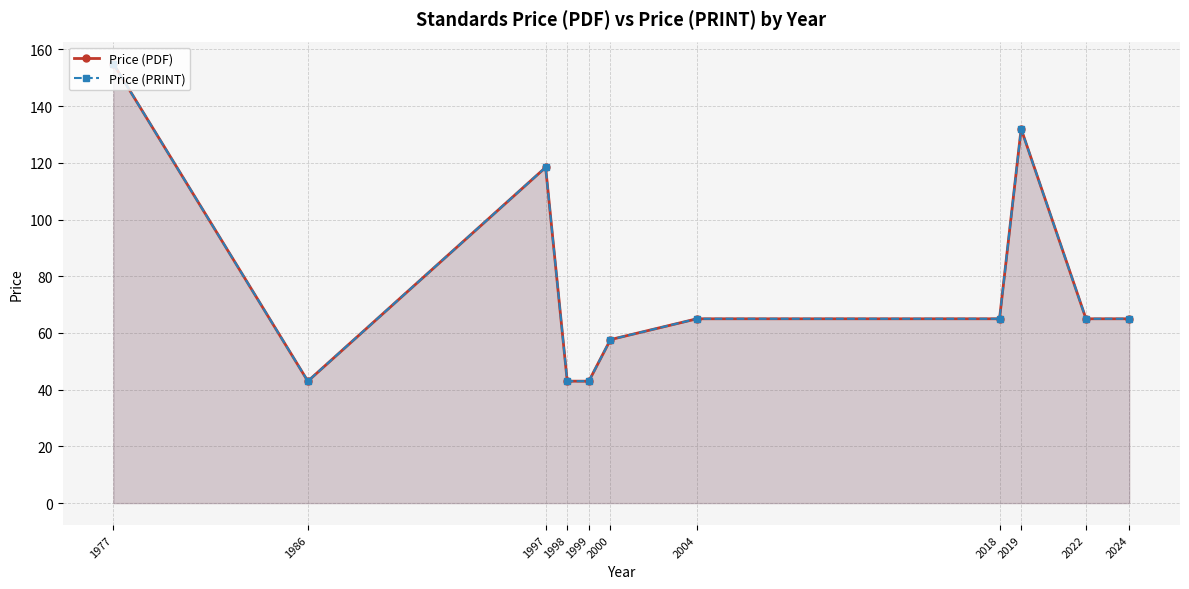

In Price (PDF), how many points are higher than both neighbors (excluding endpoints)?

2